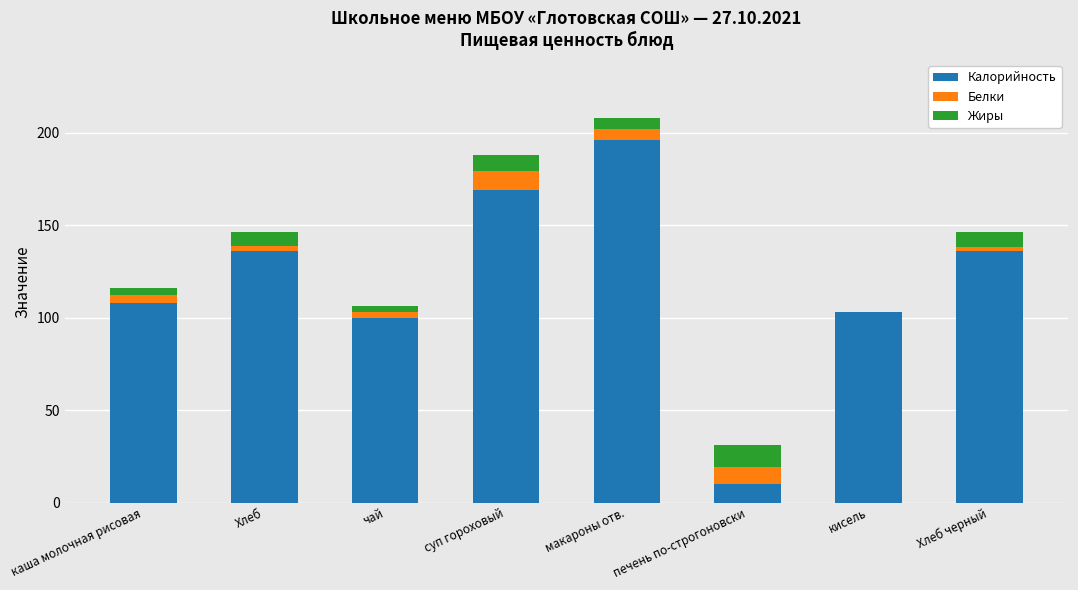

Read the Калорийность value at кисель.

103.0